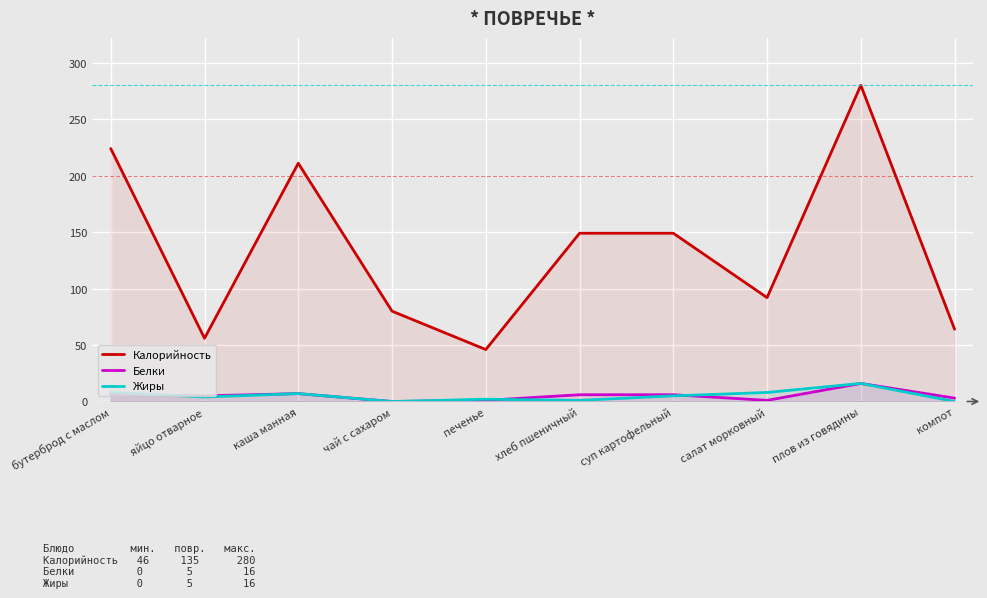

Reading right to left, what are all the values shown in this chart?

Калорийность: компот=64	плов из говядины=280	салат морковный=92	суп картофельный=149	хлеб пшеничный=149	печенье=46	чай с сахаром=80	каша манная=211	яйцо отварное=56	бутерброд с маслом=224
Белки: компот=3	плов из говядины=16	салат морковный=1	суп картофельный=6	хлеб пшеничный=6	печенье=1	чай с сахаром=0	каша манная=7	яйцо отварное=5	бутерброд с маслом=6
Жиры: компот=0	плов из говядины=16	салат морковный=8	суп картофельный=5	хлеб пшеничный=1	печенье=2	чай с сахаром=0	каша манная=7	яйцо отварное=4	бутерброд с маслом=8